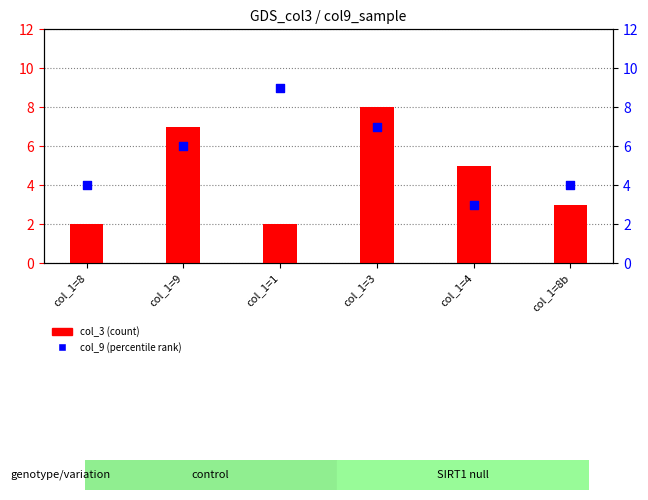

At which category is the sum across all series the highest?

col_1=3